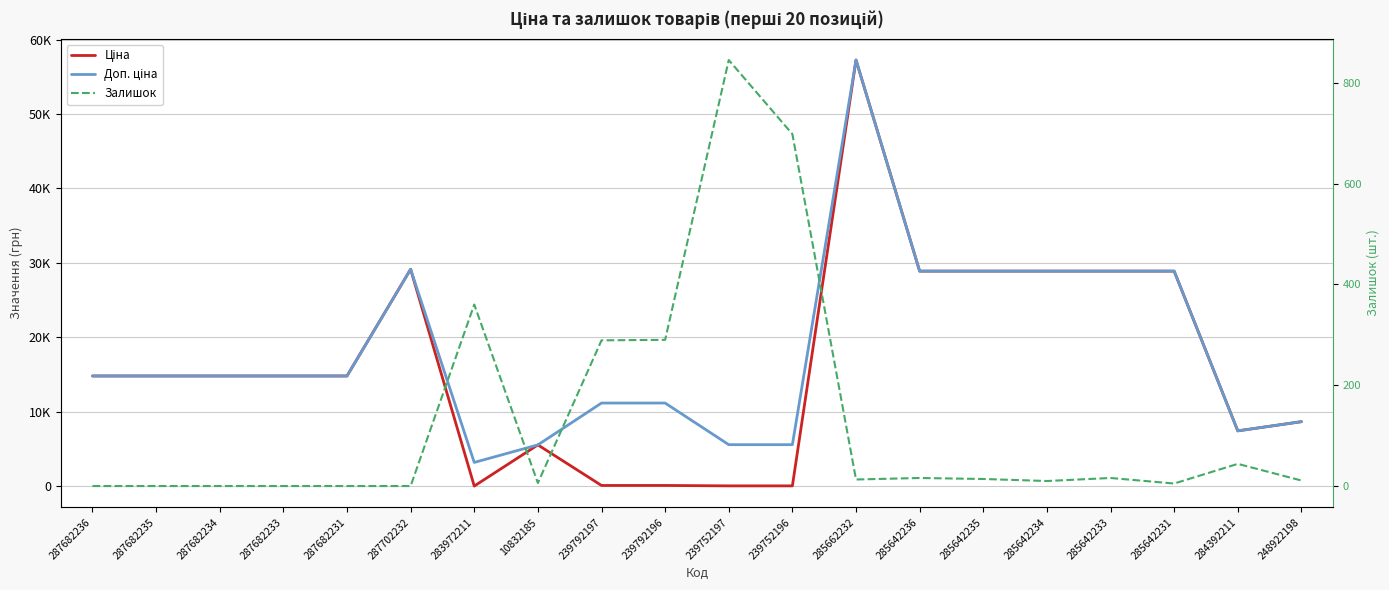

Rank the series at 285642236 from highest to lowest value.

Ціна, Доп. ціна, Залишок